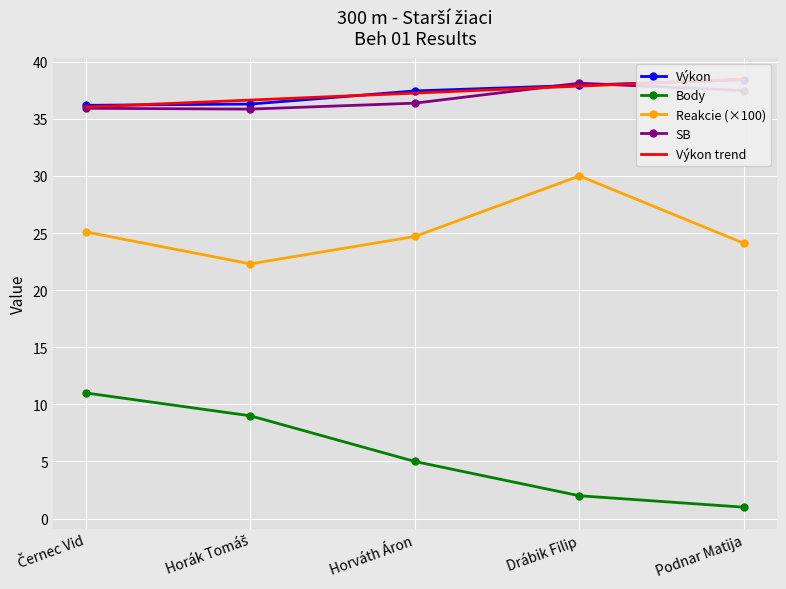

True or false: Výkon trend and Reakcie (×100) intersect in this chart.

False